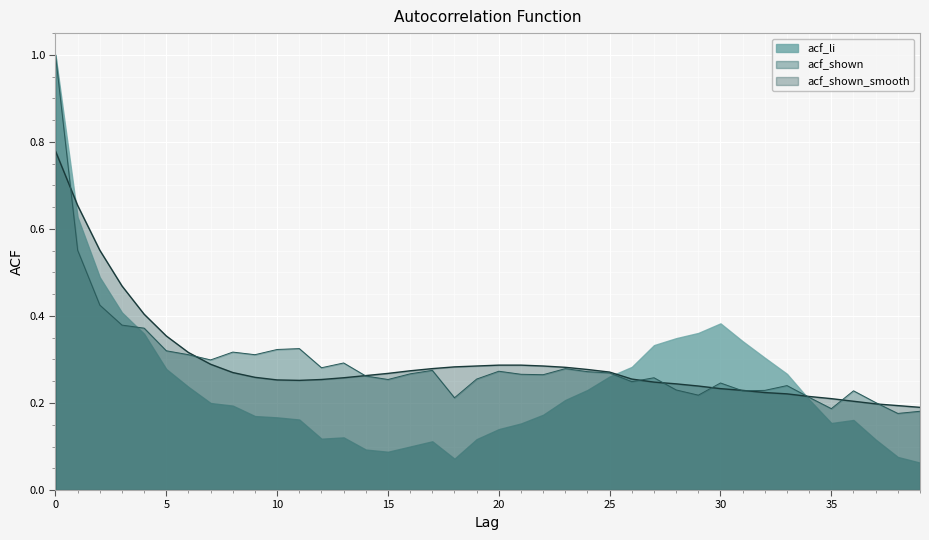

The acf_shown_smooth series shows 0.5 at 25. True or false?

False